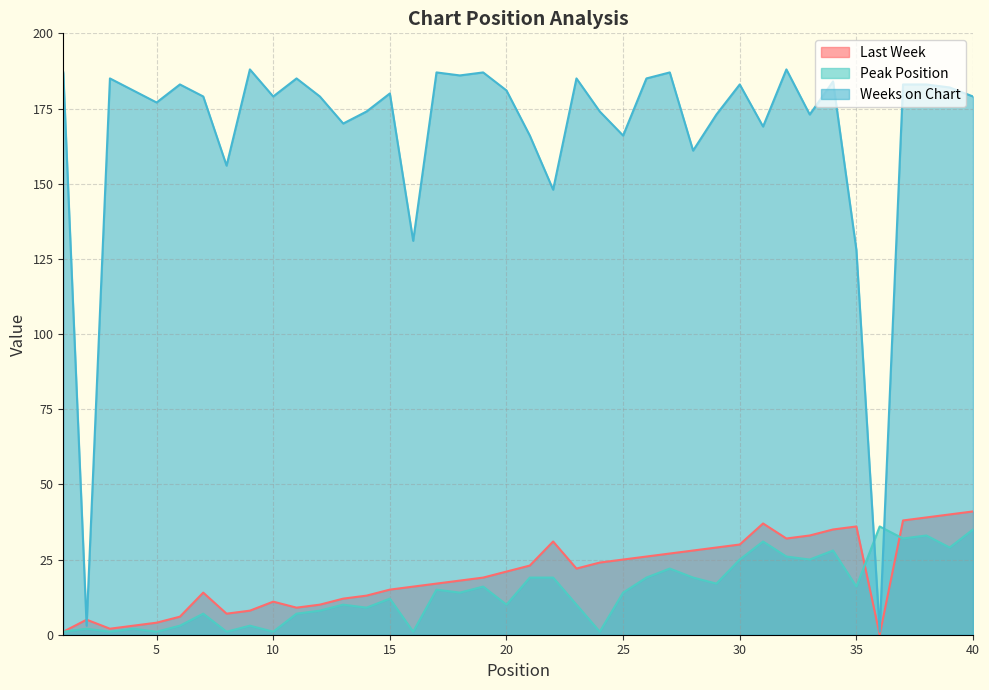

What is the sum of all Last Week values?

807